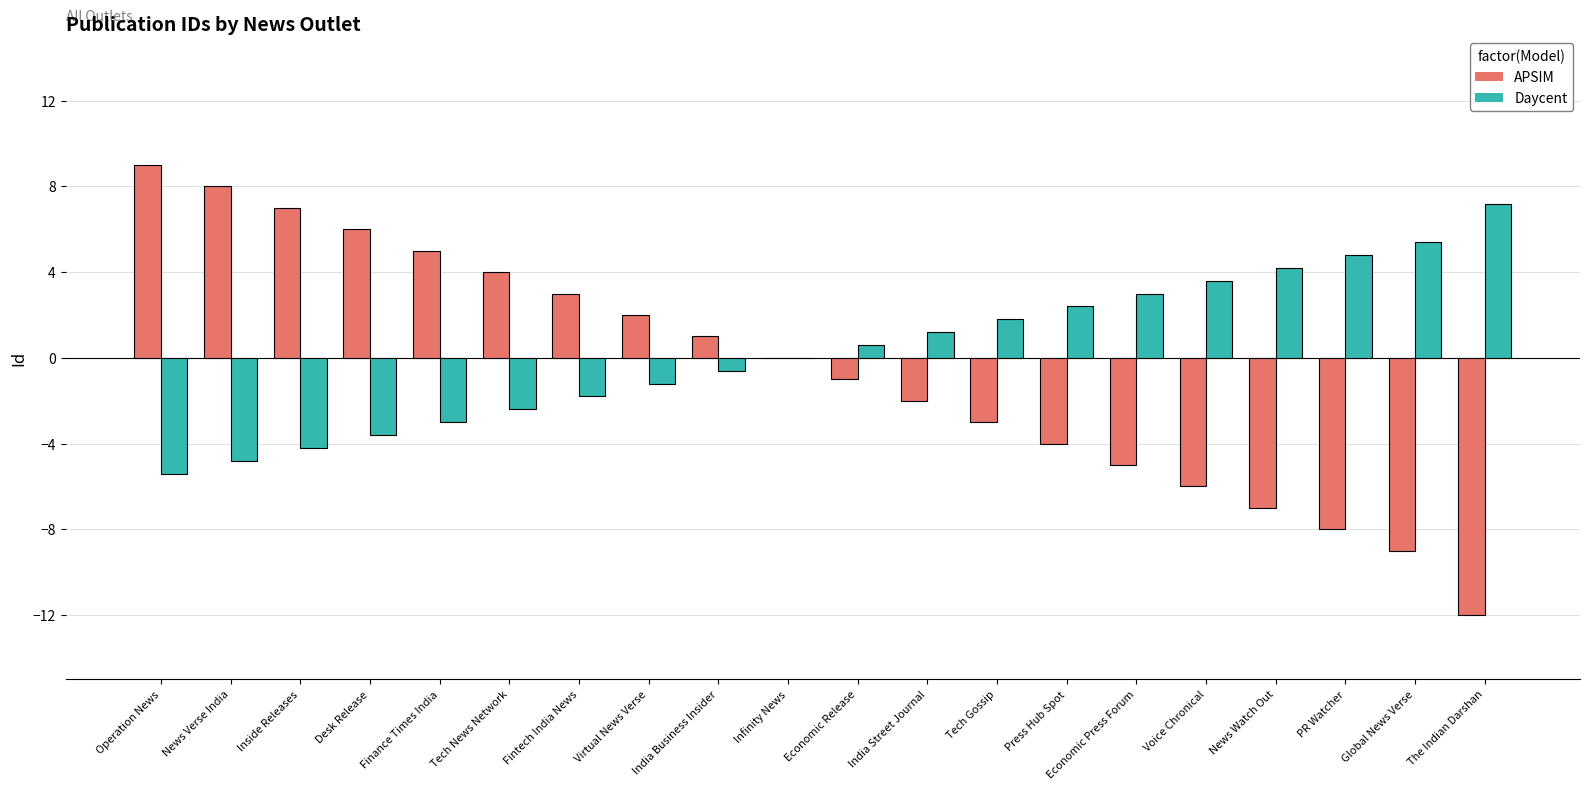

The Daycent series shows 0.6 at Economic Release. True or false?

True